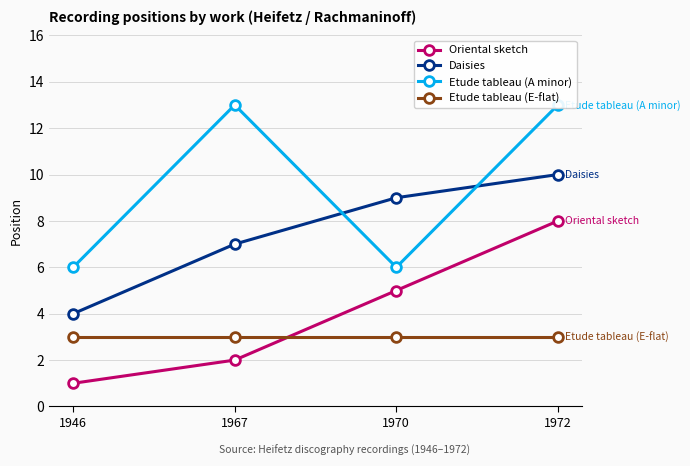

Which category has the highest value in the Oriental sketch series?

1972